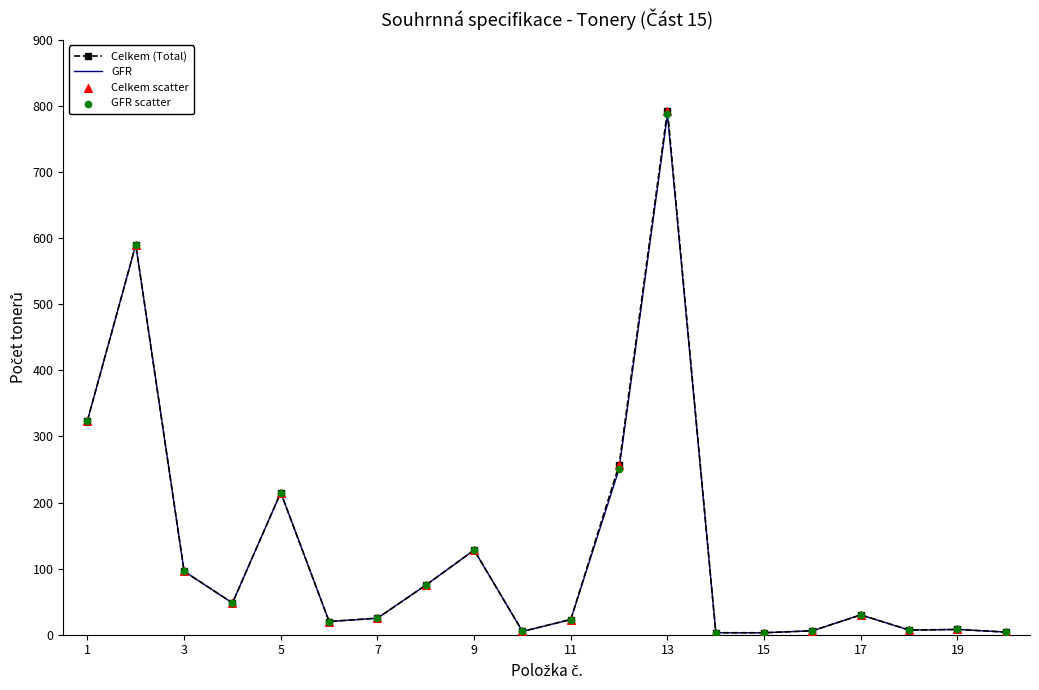

Which series has the widest spread of values?

Celkem (Total)